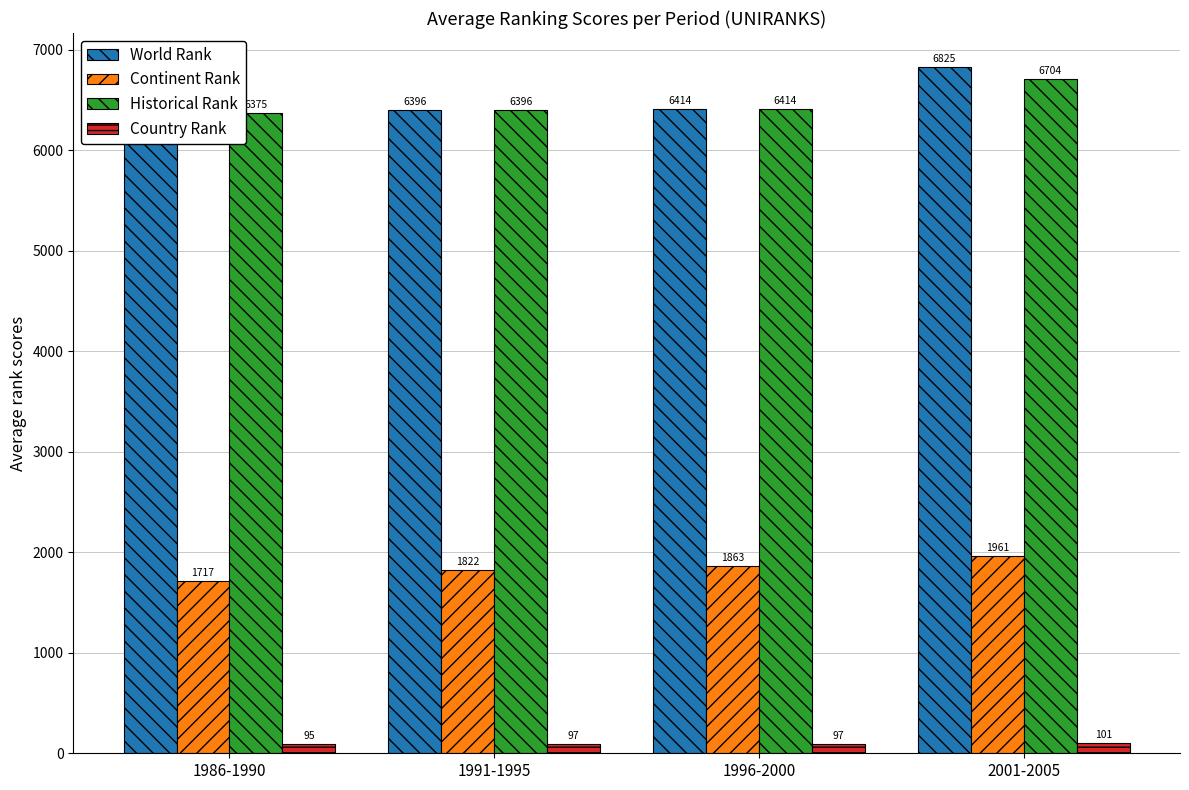

What is the sum of the Continent Rank values at 2001-2005 and 1991-1995?

3783